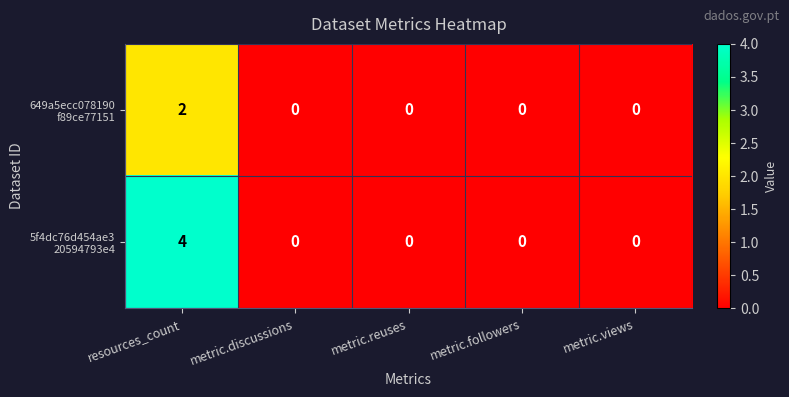

At which category is the sum across all series the highest?

resources_count